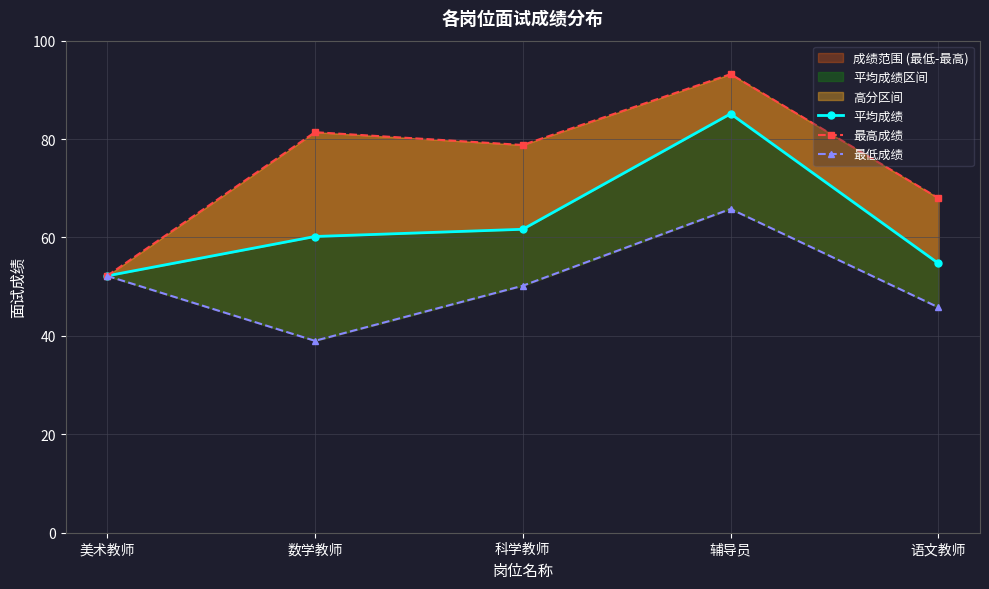

How many distinct data groups are displayed?

3